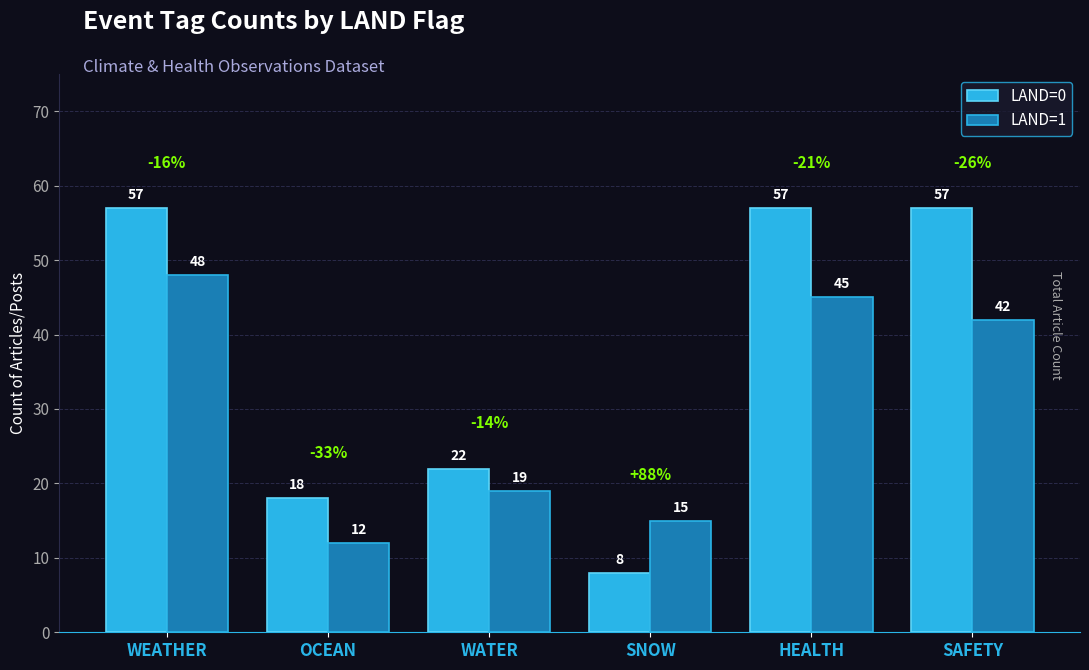

The value of LAND=0 at SAFETY is 57. True or false?

True